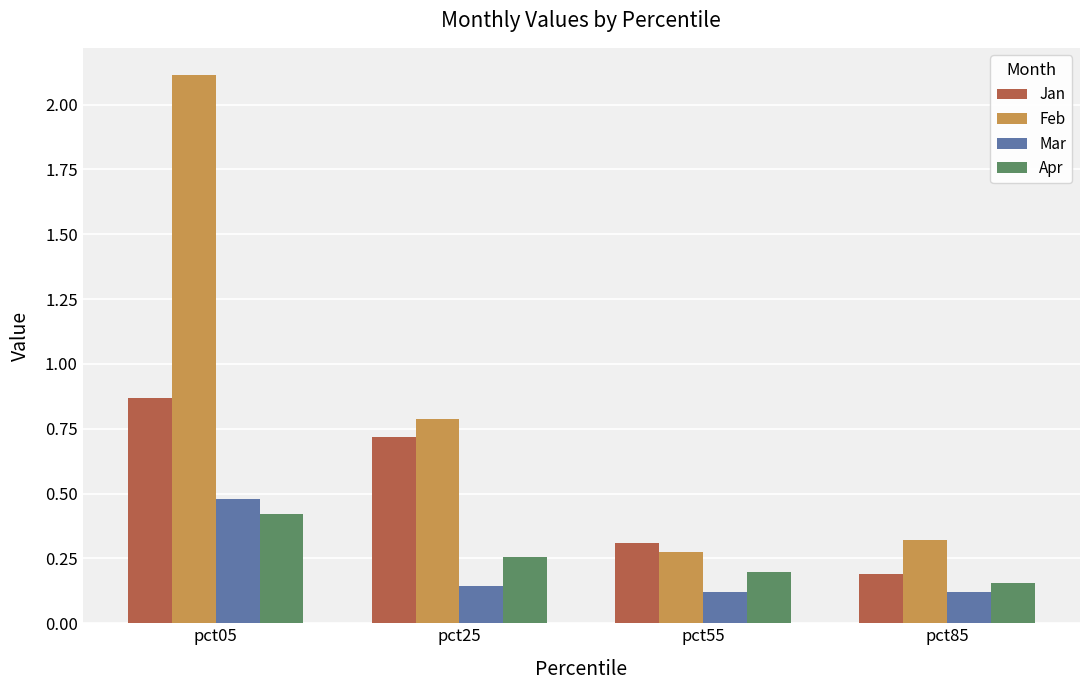

How many Mar values are between 0 and 1?

4